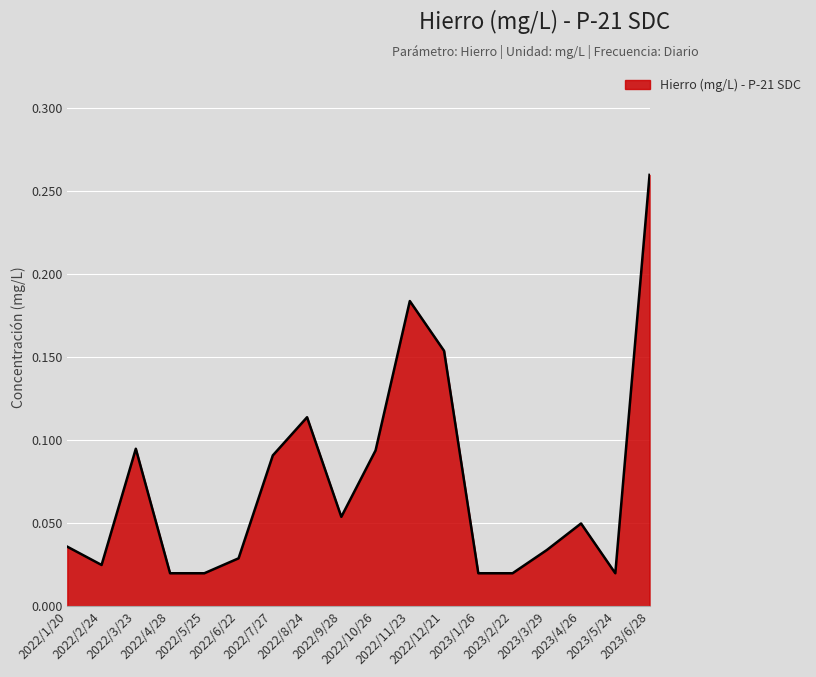

What is the change in value from 2022/10/26 to 2023/2/22?

-0.1